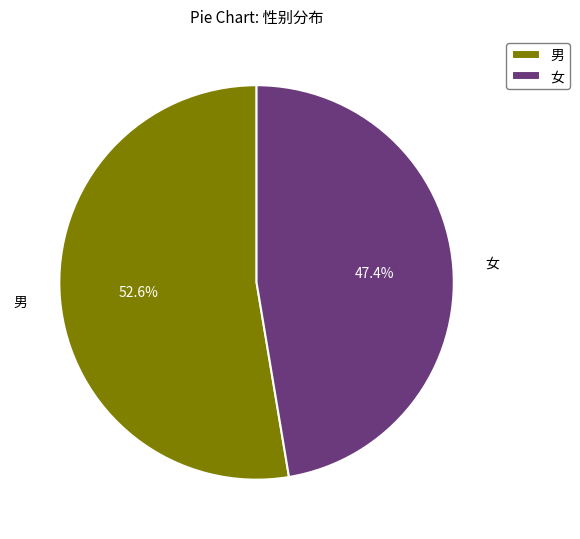

Is there any slice that represents more than half of the pie?

Yes